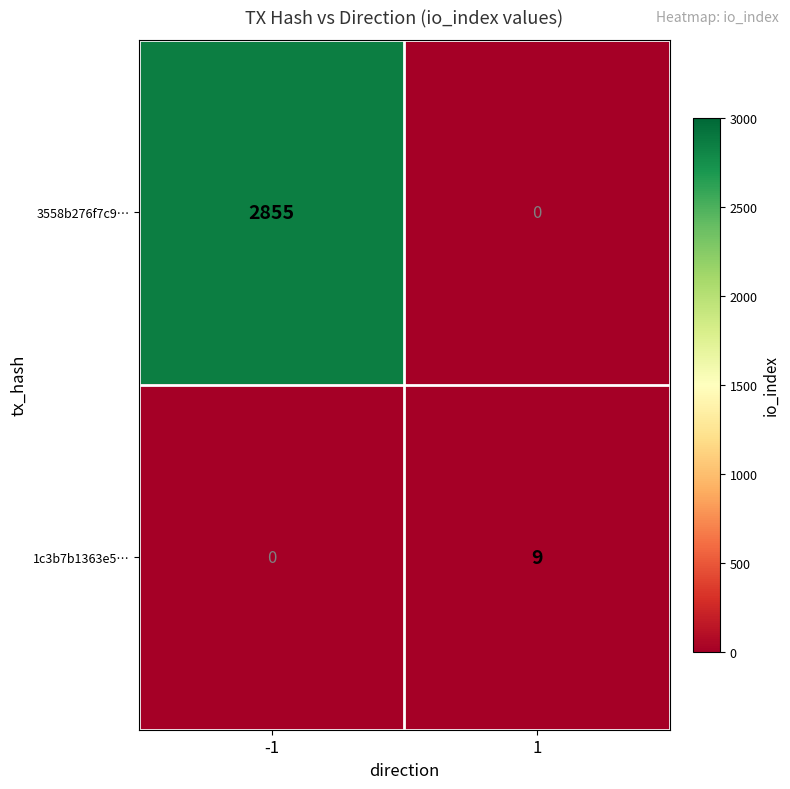

The 3558b276f7c9… series shows 2855 at -1. True or false?

True